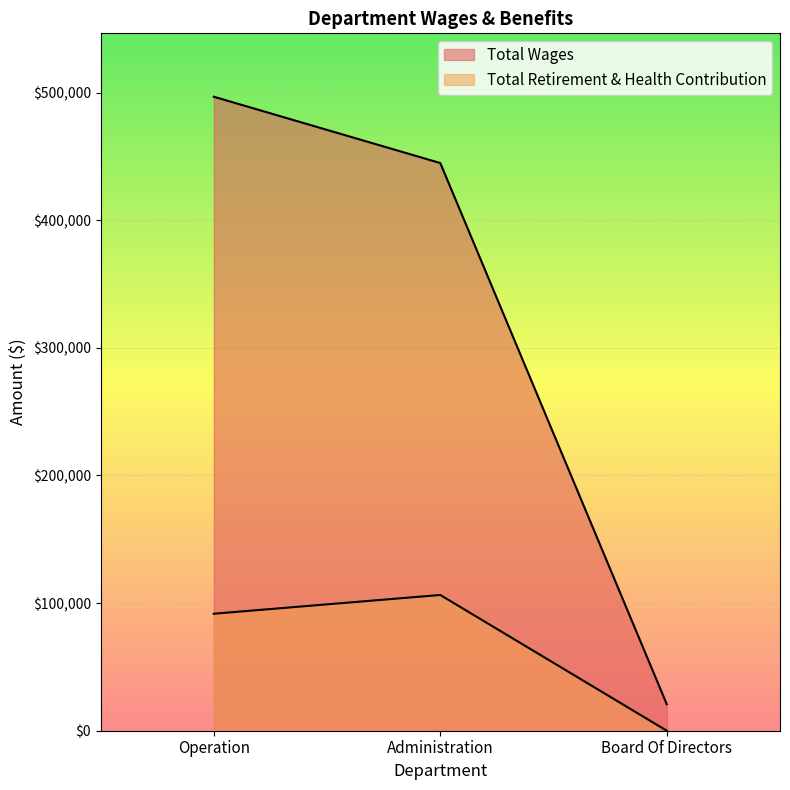

What is the label of the 1st point from the right?

Board Of Directors